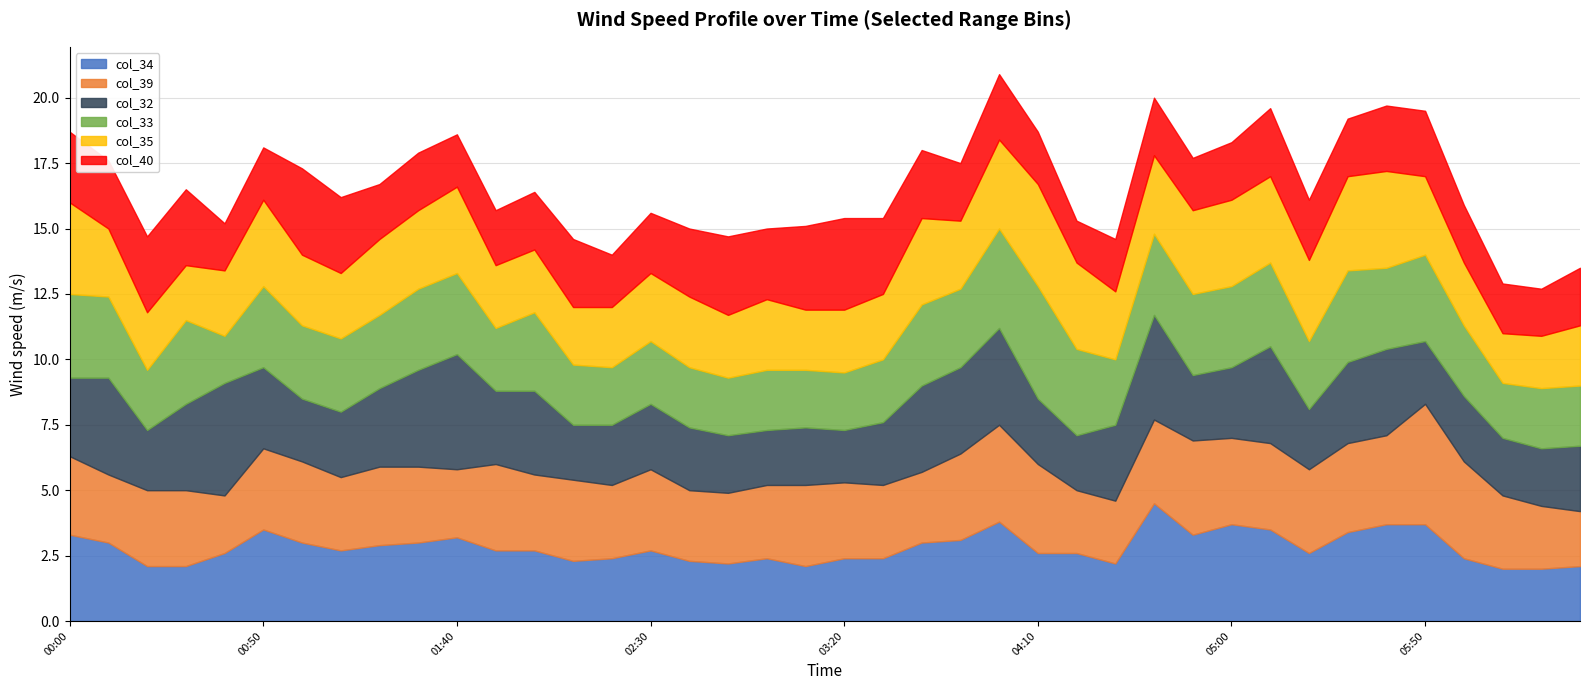

In col_33, how many points are higher than both neighbors (excluding endpoints)?

10